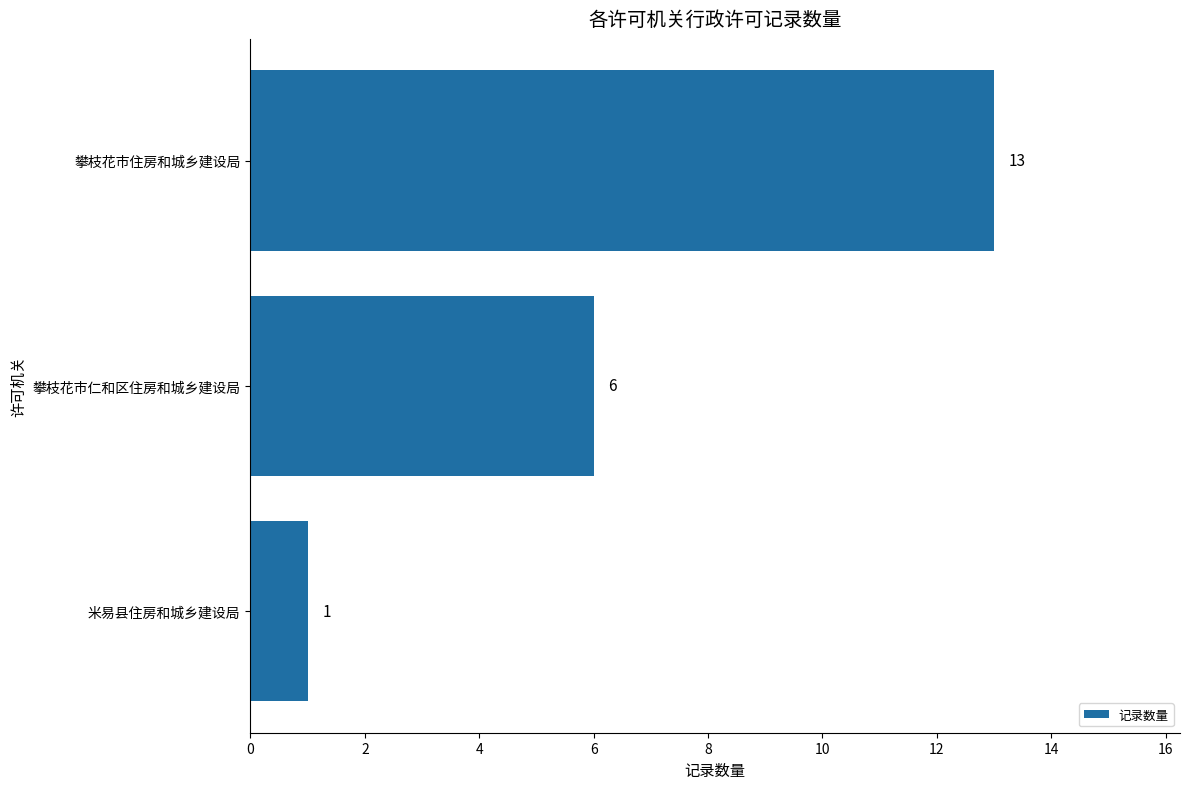

At which label is the value closest to 7?

攀枝花市仁和区住房和城乡建设局